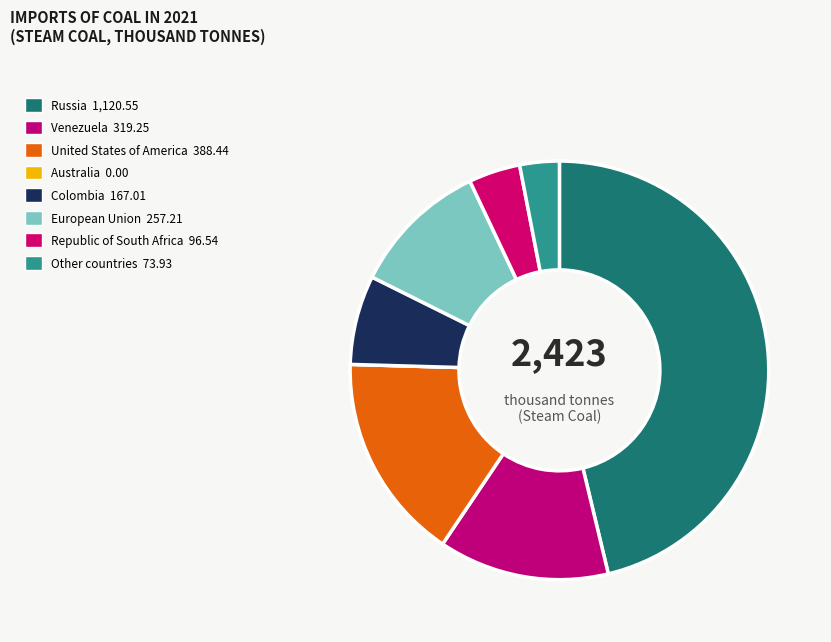

What is the smallest slice in the pie chart?

Australia